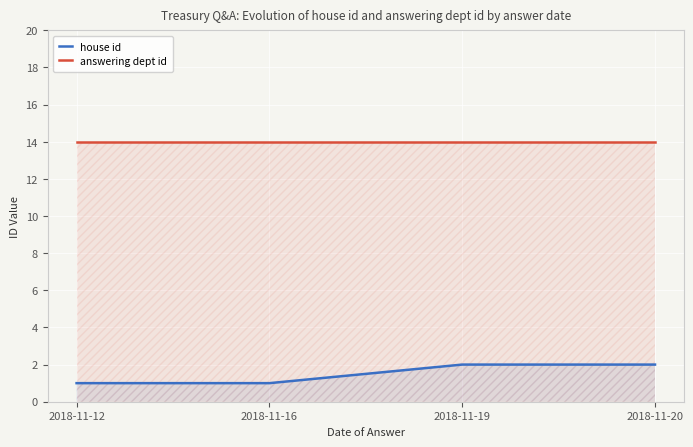

What is the maximum value shown in the chart?

14